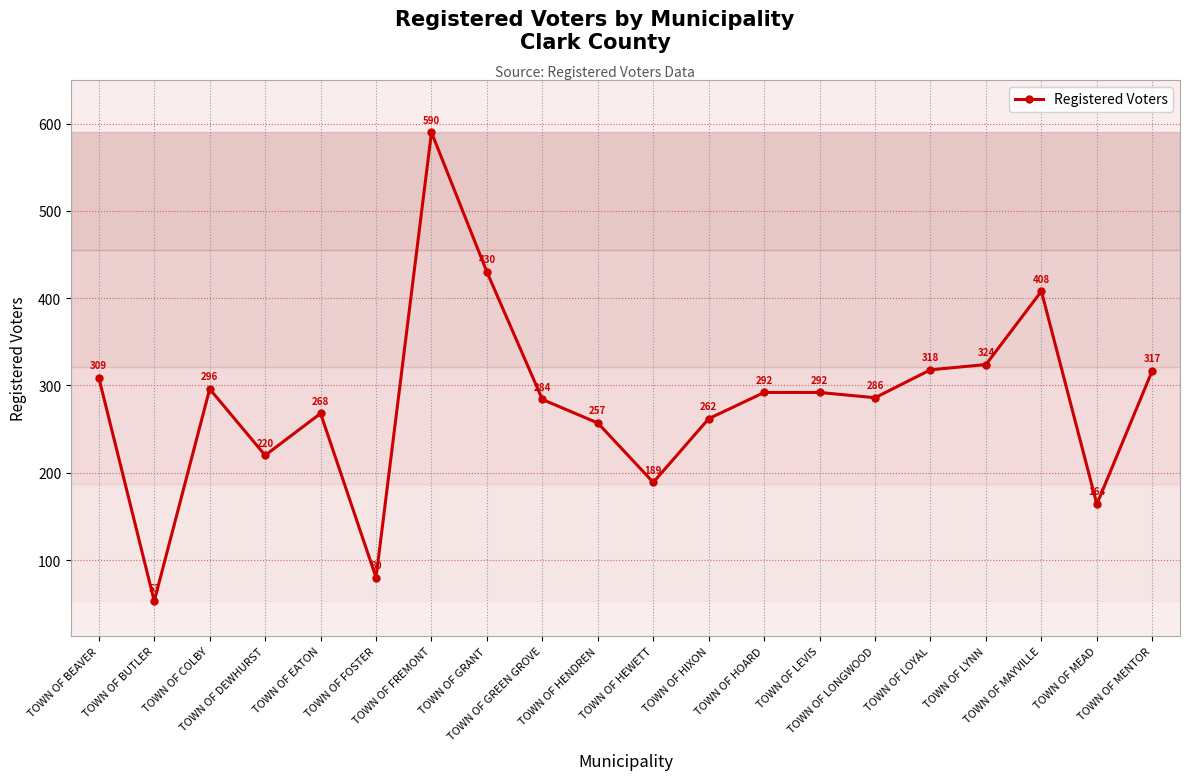

What is the value of the 7th point from the left?

590